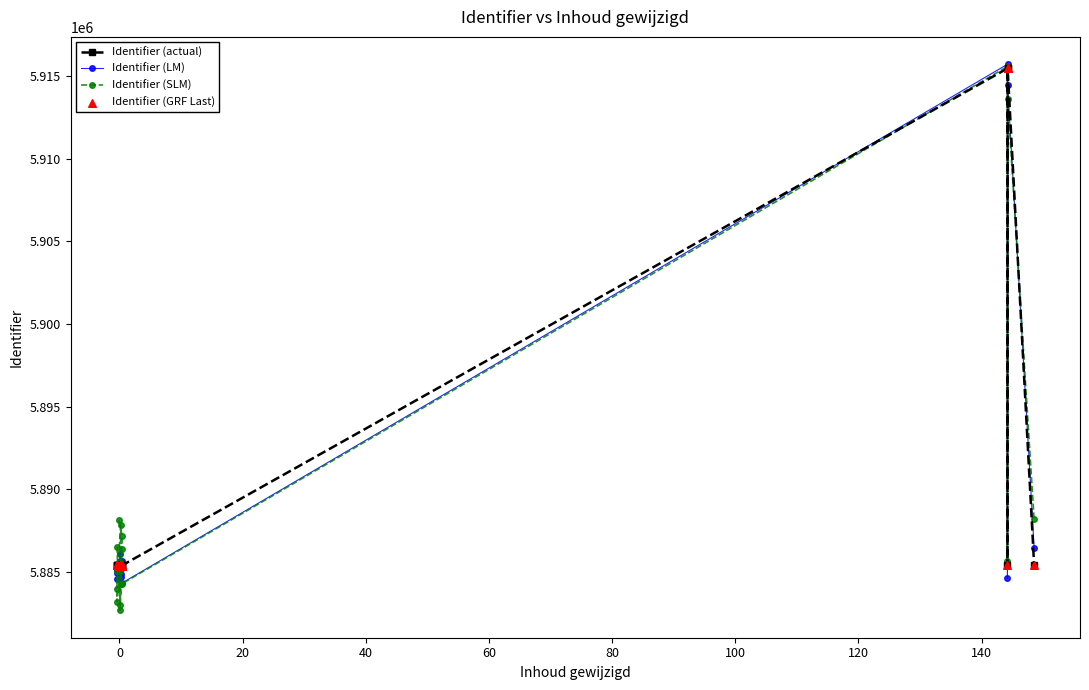

Which series has the largest total across all categories?

Identifier (actual)